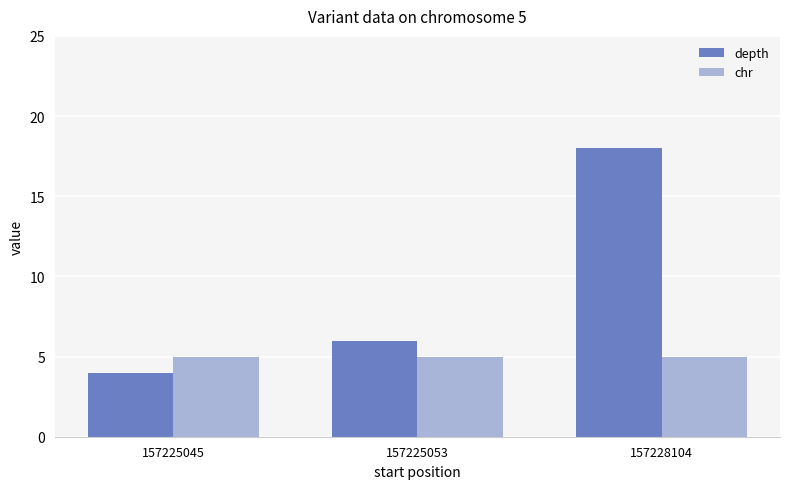

Is the value of depth at 157228104 greater than the value of chr at 157225053?

Yes